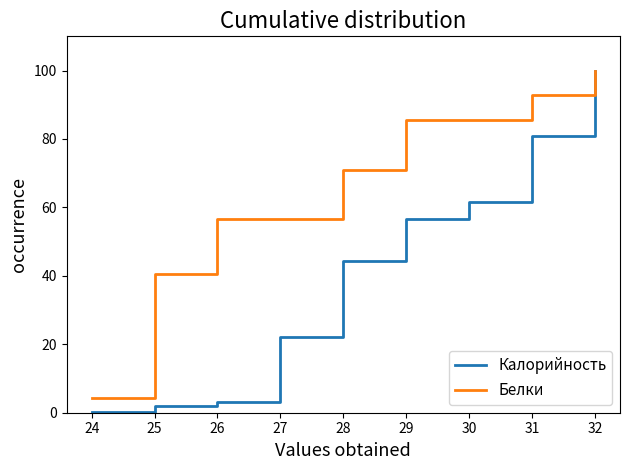

What is the difference between the highest and lowest values at 29?

29.0